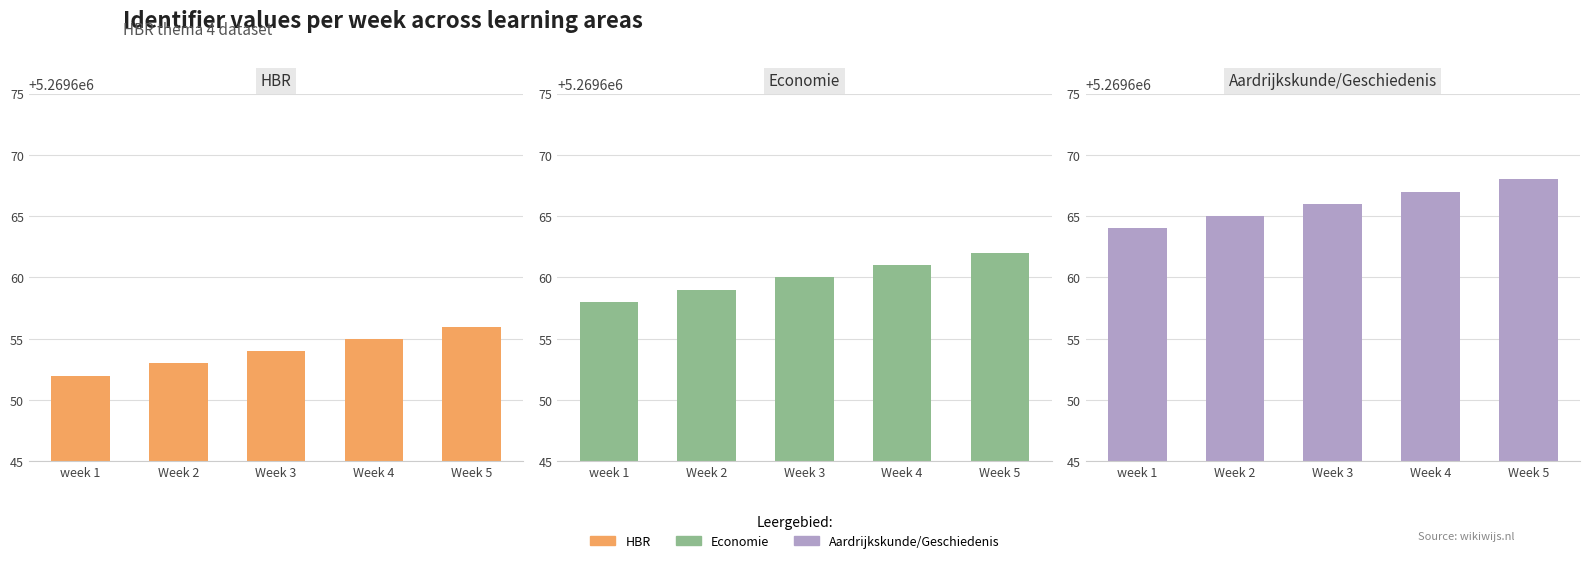

What is the label of the 4th bar from the right?

Week 2